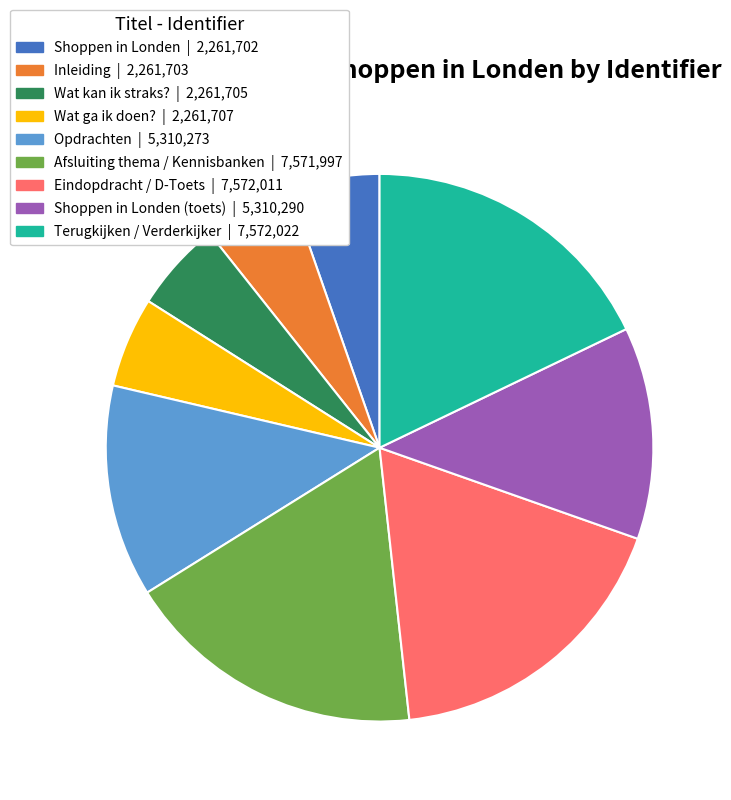

The Opdrachten | 5,310,273 slice represents 23% of the pie. True or false?

False